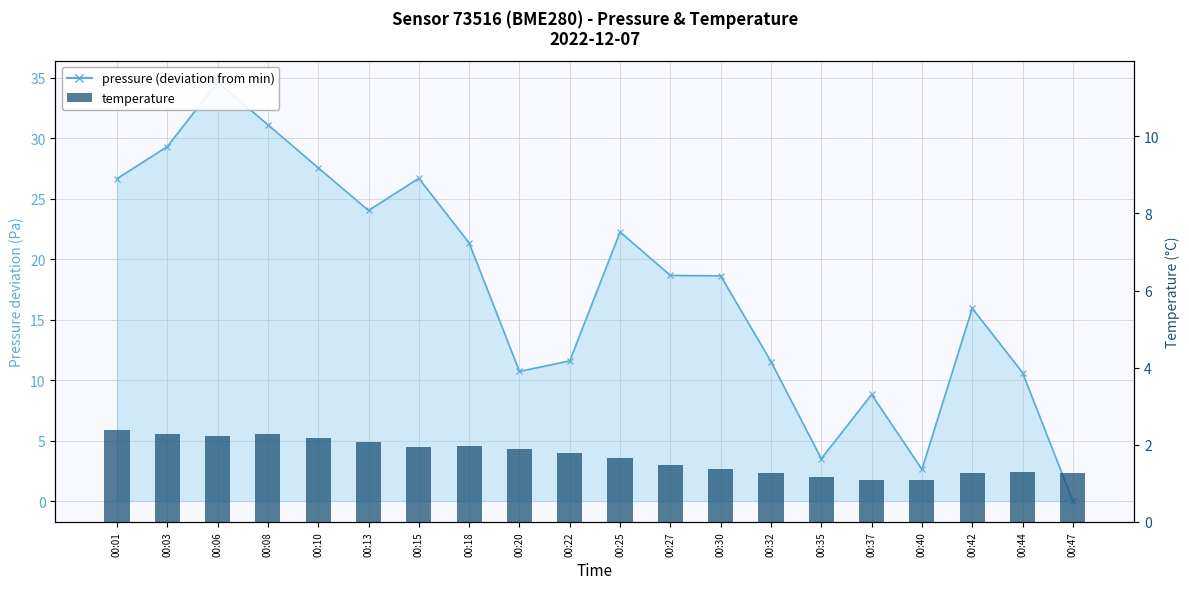

Reading right to left, what are all the values shown in this chart?

00:47=1.3	00:44=1.3	00:42=1.3	00:40=1.1	00:37=1.1	00:35=1.2	00:32=1.3	00:30=1.4	00:27=1.5	00:25=1.6	00:22=1.8	00:20=1.9	00:18=2.0	00:15=1.9	00:13=2.1	00:10=2.2	00:08=2.3	00:06=2.2	00:03=2.3	00:01=2.4